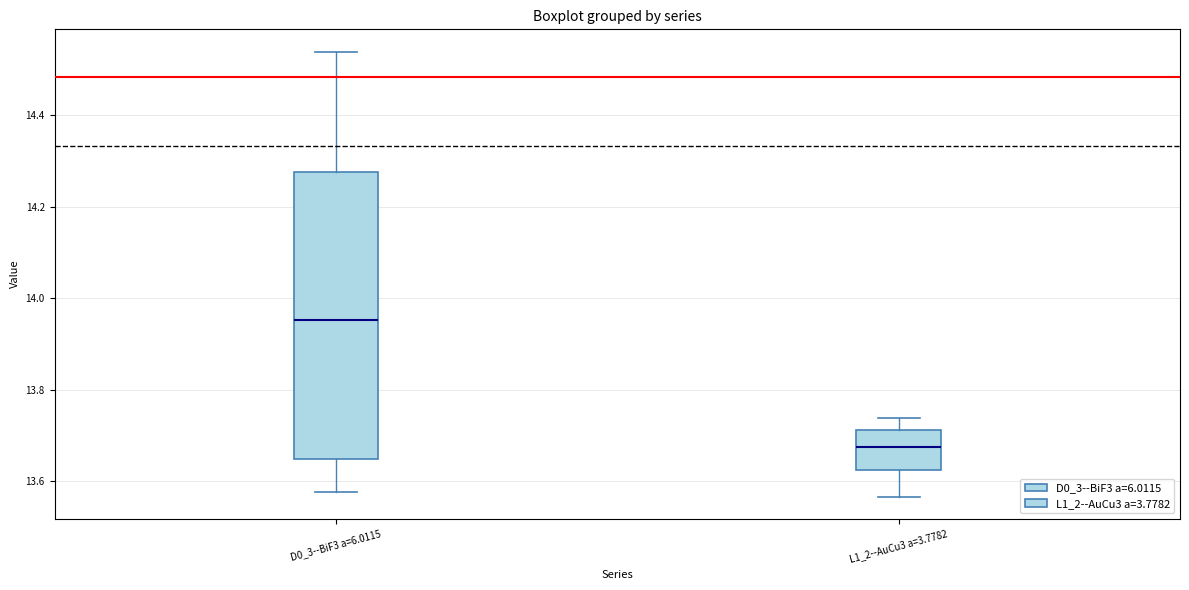

Which box has the lowest median line?

L1_2--AuCu3 a=3.7782